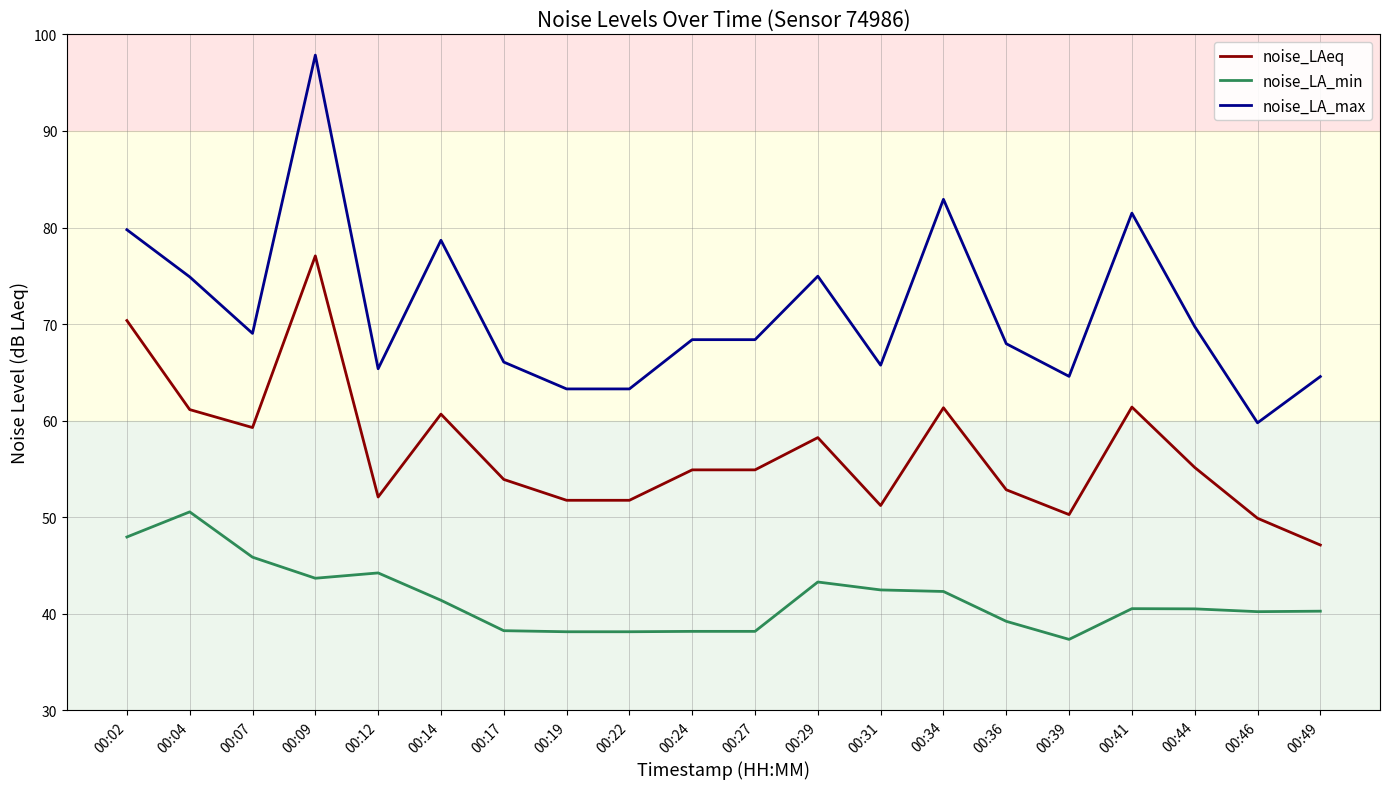

What is the total value across all series at 00:19?

153.2